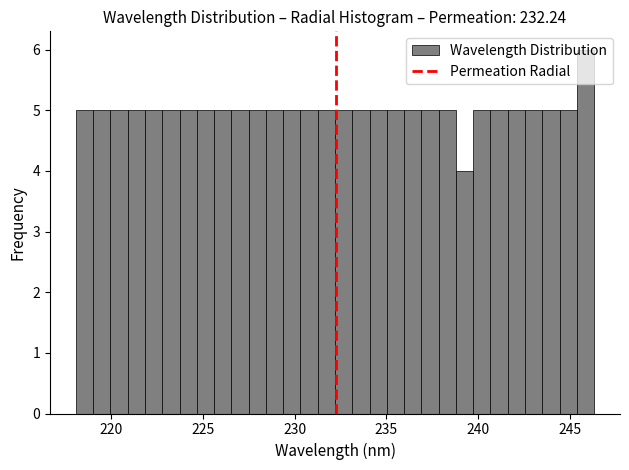

Around what value on the x-axis is the tallest bar? Give the approximate position of its centre, as read against the axis.

246.0